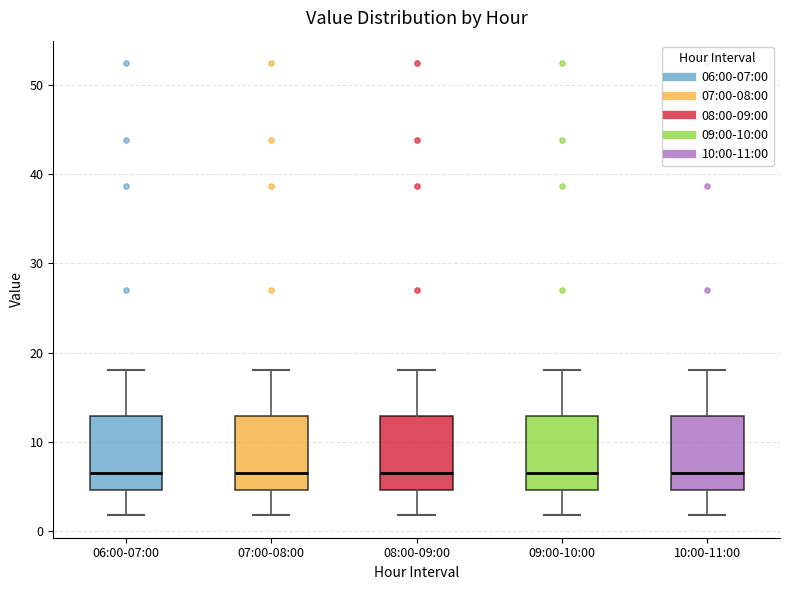

Reading left to right, read every box against the y-axis: the position of its median line, the range the box covers, and the ends of its whiskers. The values are not printed on the chart, so give them approximately, as read against the axis.

06:00-07:00: median 7, box 5 to 13, whiskers 2 to 18
07:00-08:00: median 7, box 5 to 13, whiskers 2 to 18
08:00-09:00: median 7, box 5 to 13, whiskers 2 to 18
09:00-10:00: median 7, box 5 to 13, whiskers 2 to 18
10:00-11:00: median 7, box 5 to 13, whiskers 2 to 18